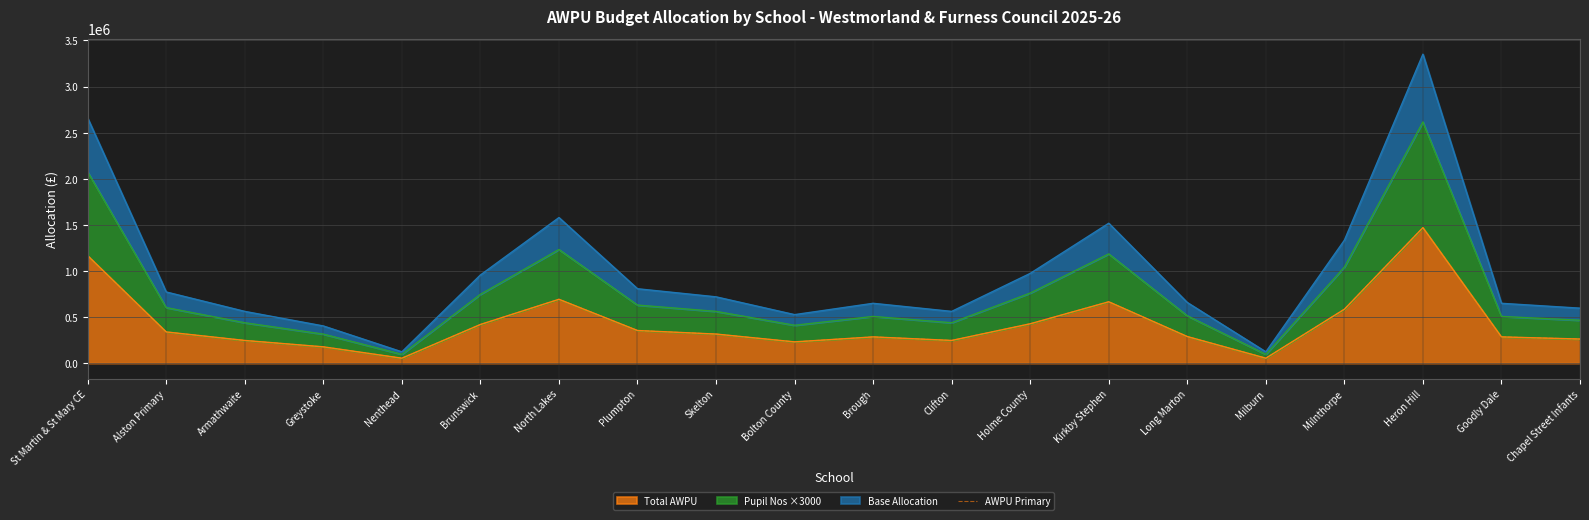

Is it true that the value at Milburn is 71394?

False